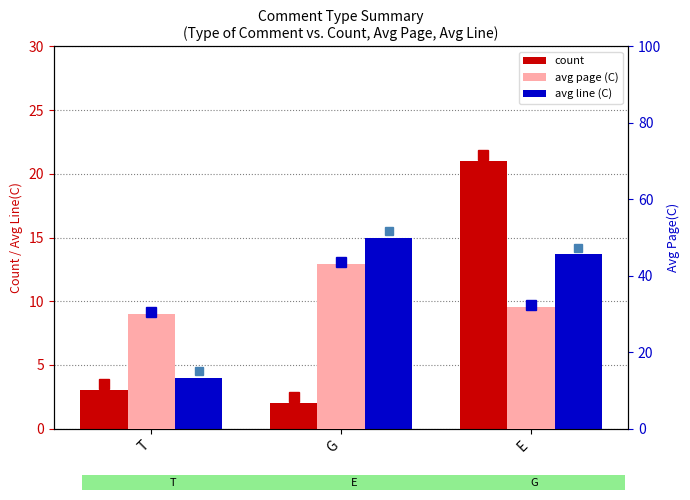

What position from the right is G?

2